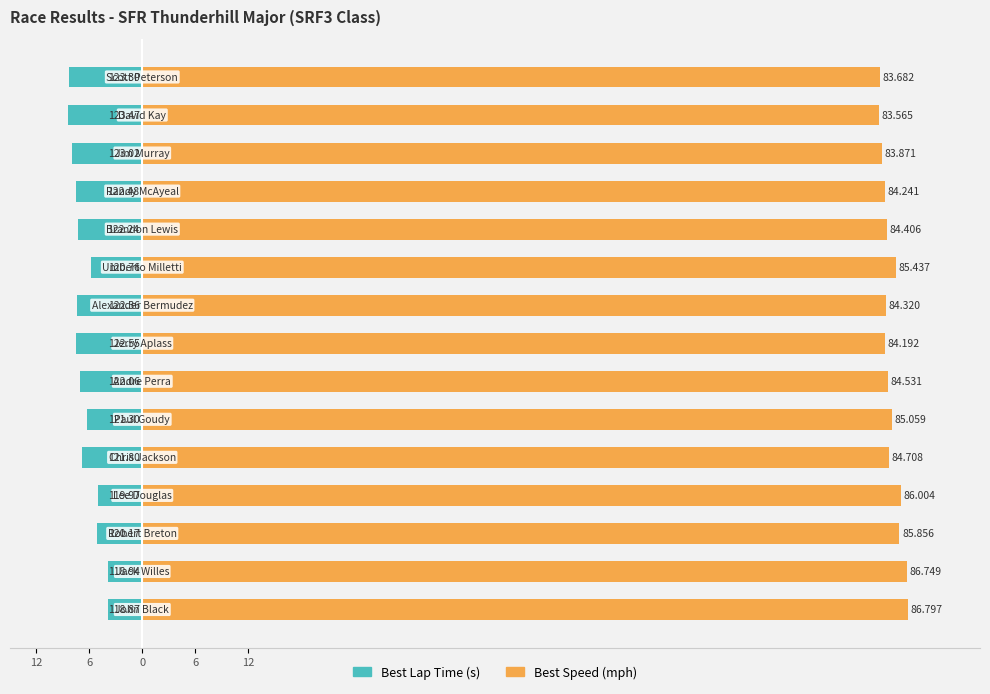

How many bars are there in each group?

2